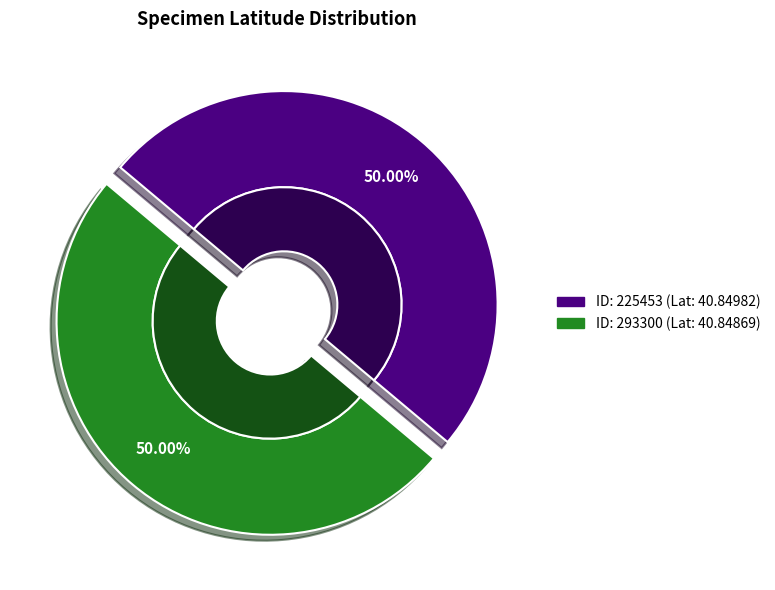

What percentage is the 293300 slice, to the nearest percent?

50%